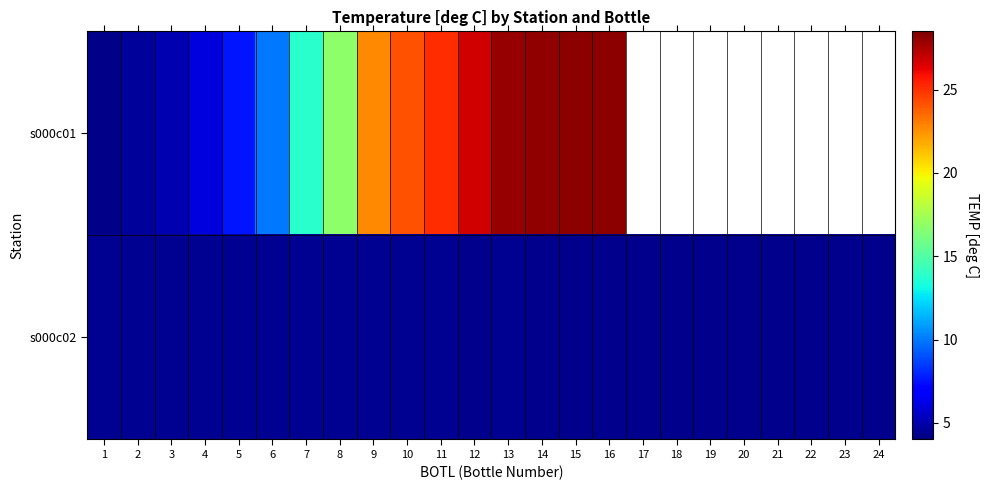

What is the sum of all s000c02 values?

105.2